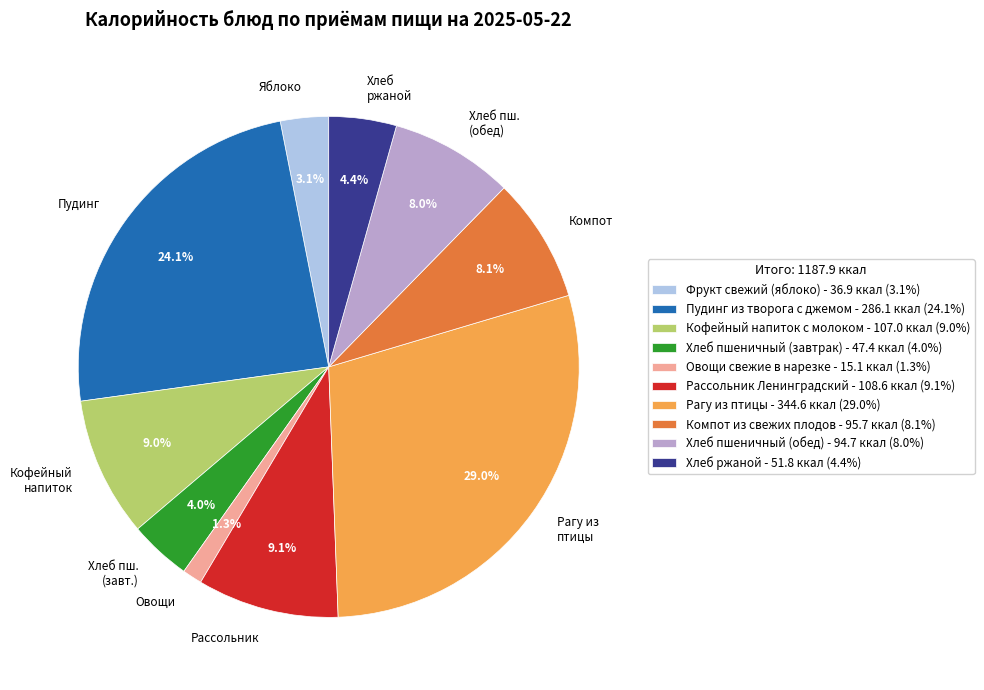

Between Хлеб ржаной and Фрукт свежий (яблоко), which is larger?

Хлеб ржаной